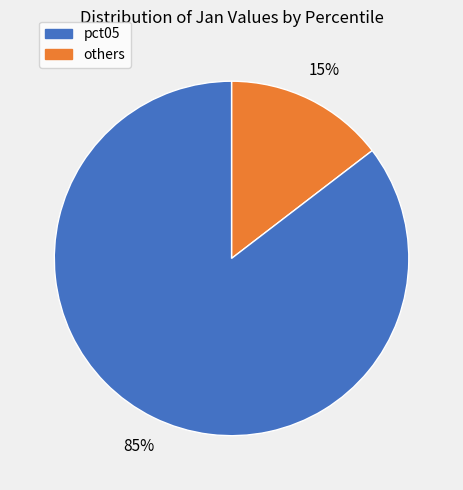

Is there any slice that represents more than half of the pie?

Yes